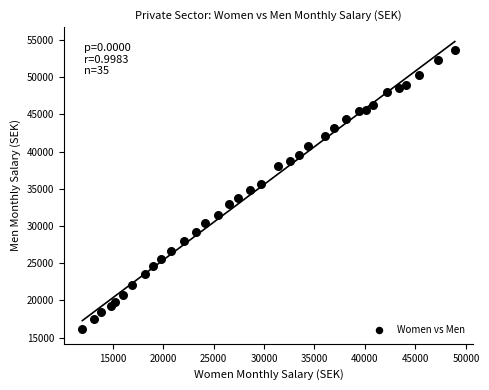

What is the range of Y values (max minus min)?

37611